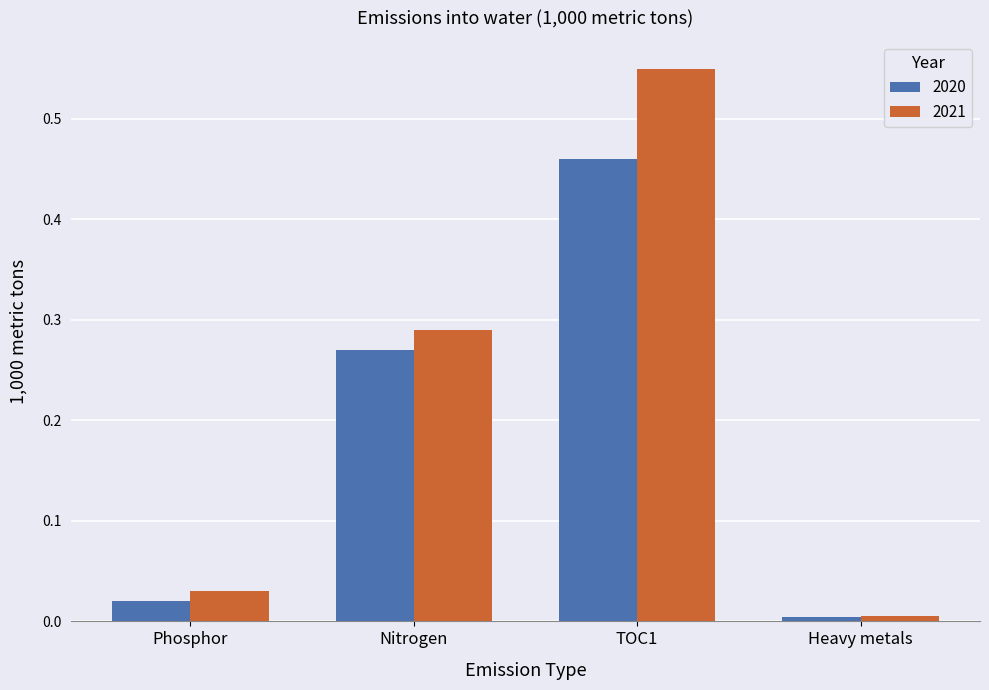

Are the bars grouped side by side (vs. stacked)?

Yes